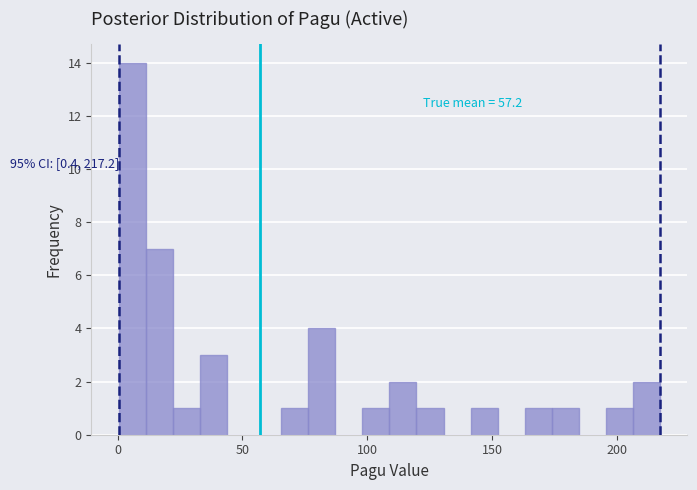

Read against the x-axis, roughly where is the centre of the tallest bar?

5